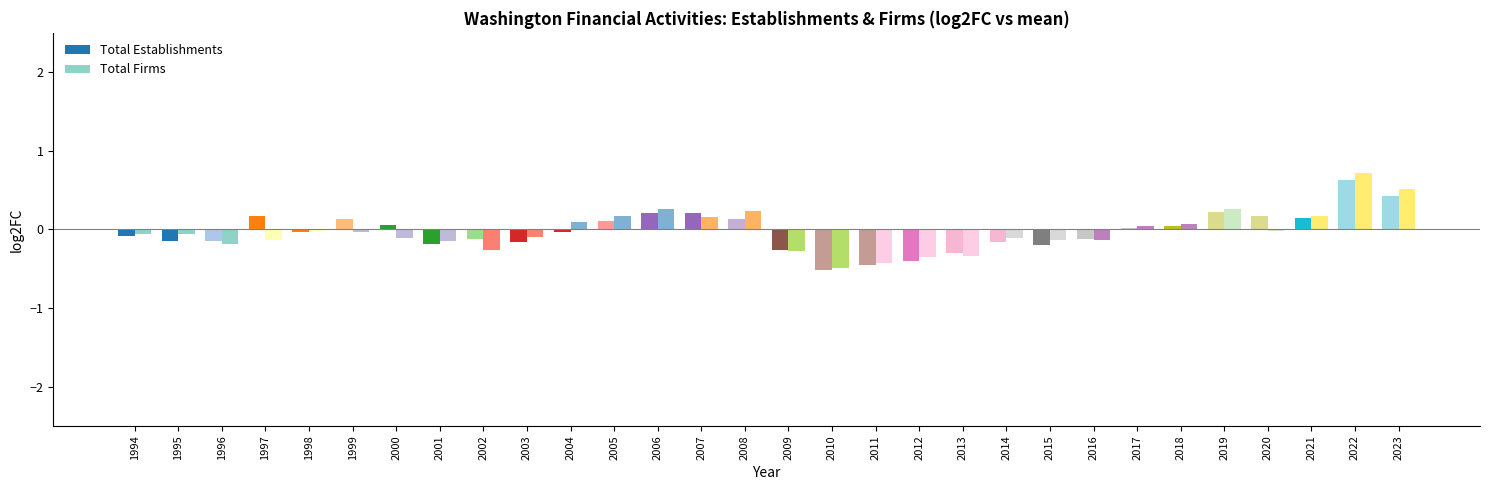

What is the value of the Total Firms bar at the 22nd from the left?

-0.1